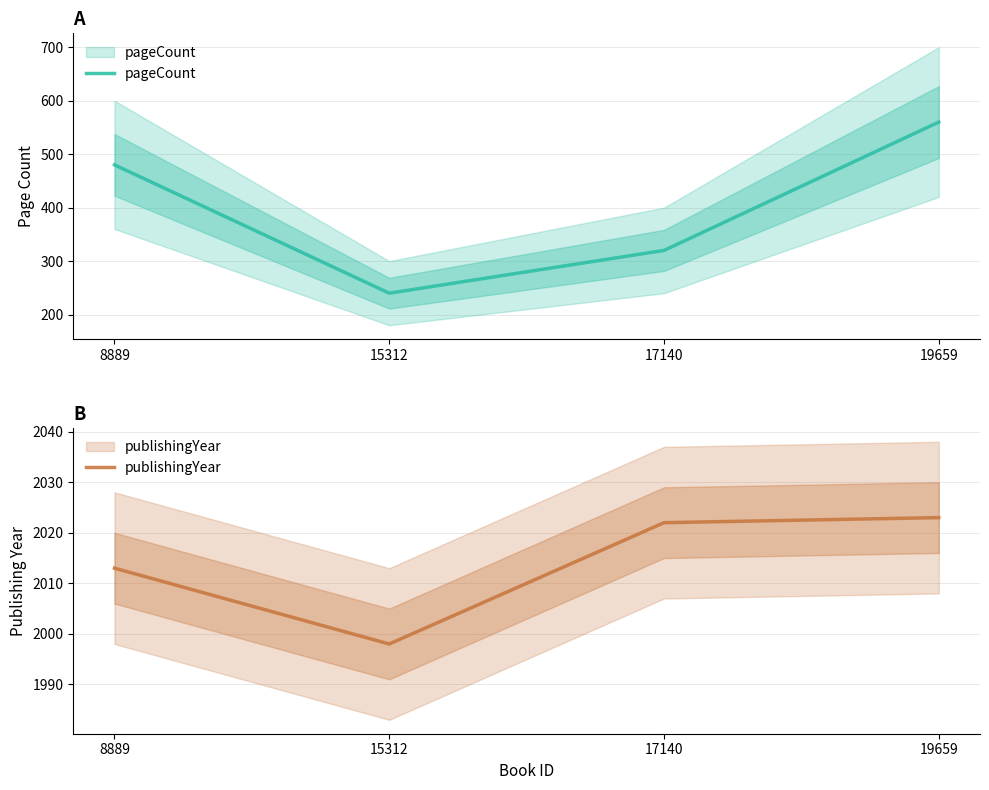

List the series in order of their overall mean, lowest first.

pageCount, publishingYear